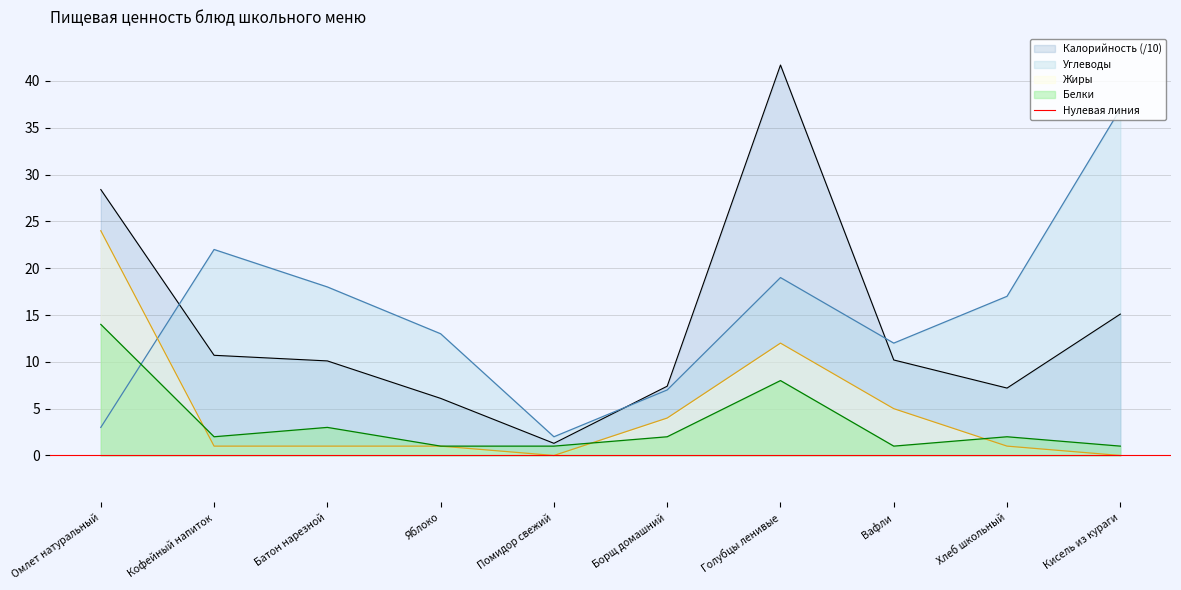

Reading right to left, list all the values displayed in this chart.

Калорийность: Кисель из кураги=15.1	Хлеб школьный=7.2	Вафли=10.2	Голубцы ленивые=41.7	Борщ домашний=7.4	Помидор свежий=1.3	Яблоко=6.1	Батон нарезной=10.1	Кофейный напиток=10.7	Омлет натуральный=28.4
Белки: Кисель из кураги=1.0	Хлеб школьный=2.0	Вафли=1.0	Голубцы ленивые=8.0	Борщ домашний=2.0	Помидор свежий=1.0	Яблоко=1.0	Батон нарезной=3.0	Кофейный напиток=2.0	Омлет натуральный=14.0
Жиры: Кисель из кураги=0.0	Хлеб школьный=1.0	Вафли=5.0	Голубцы ленивые=12.0	Борщ домашний=4.0	Помидор свежий=0.0	Яблоко=1.0	Батон нарезной=1.0	Кофейный напиток=1.0	Омлет натуральный=24.0
Углеводы: Кисель из кураги=37.0	Хлеб школьный=17.0	Вафли=12.0	Голубцы ленивые=19.0	Борщ домашний=7.0	Помидор свежий=2.0	Яблоко=13.0	Батон нарезной=18.0	Кофейный напиток=22.0	Омлет натуральный=3.0